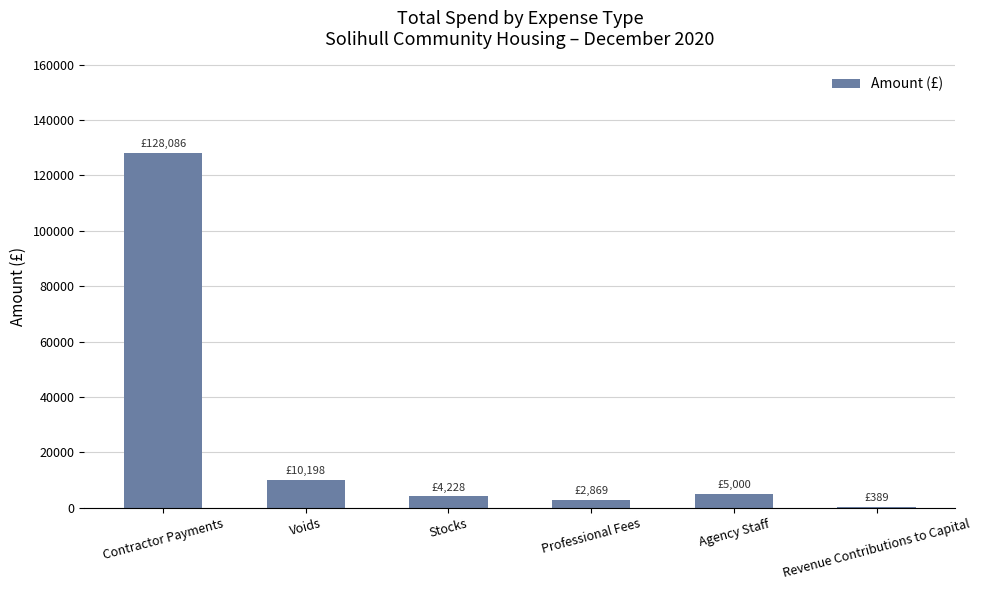

What is the sum of all values?

150770.4